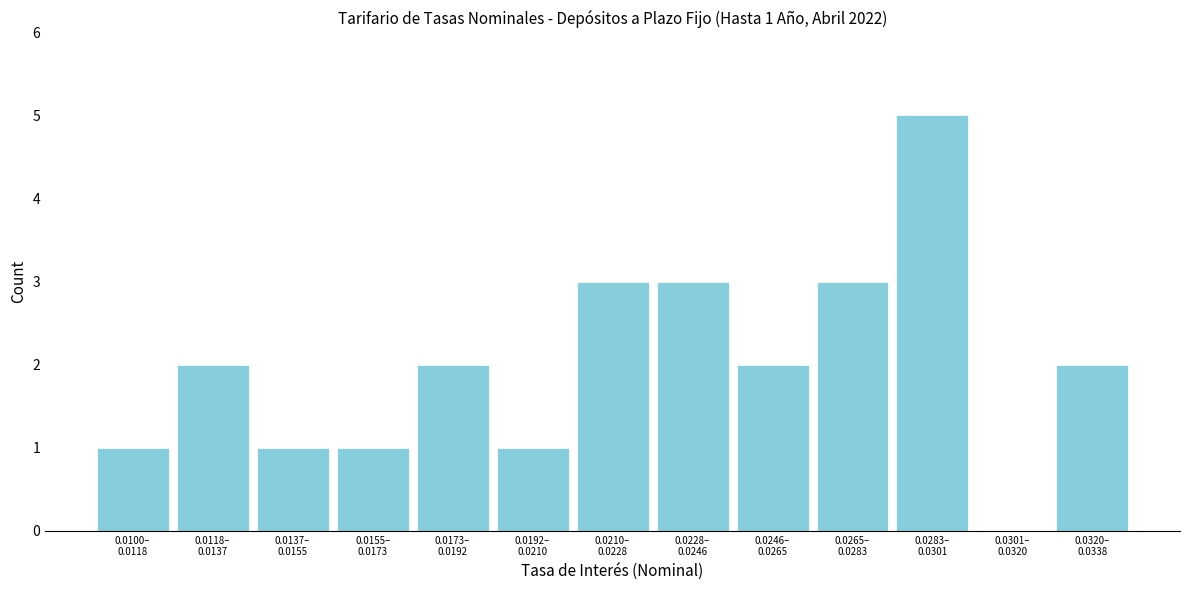

What is the sum of all values?

26